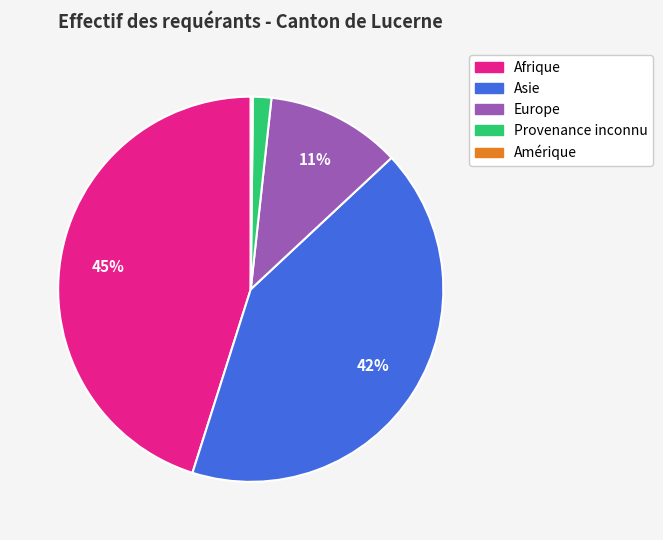

Combined, do Asie and Europe account for over 50%?

Yes